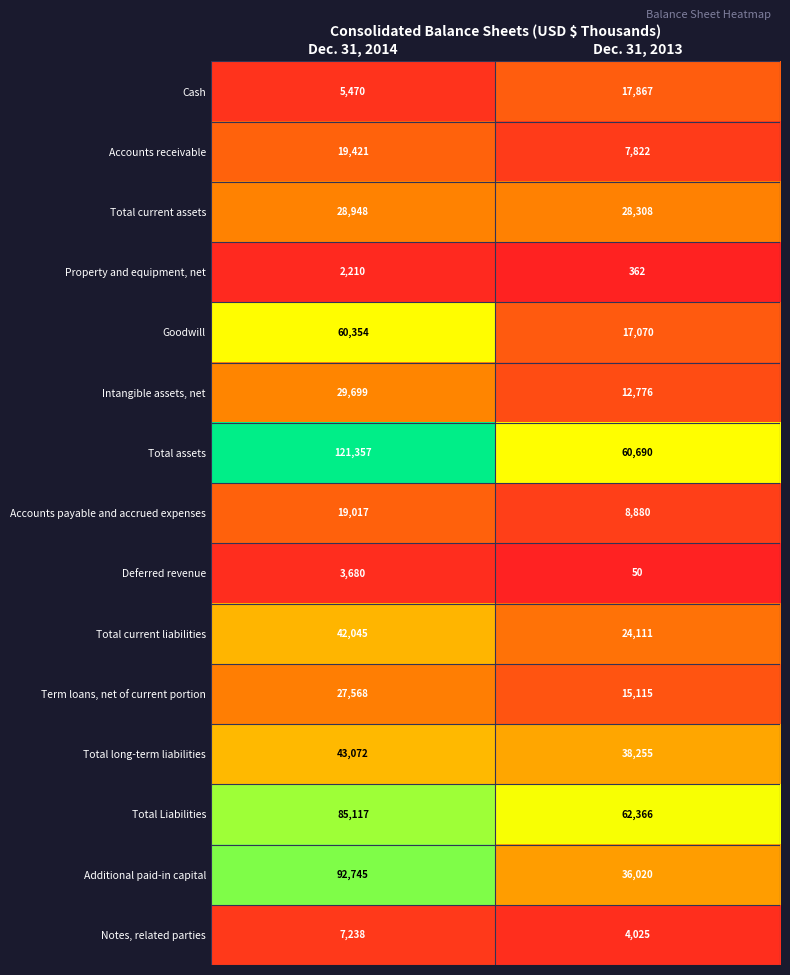

The value of Additional paid-in capital at Dec. 31, 2014 is 92745. True or false?

True